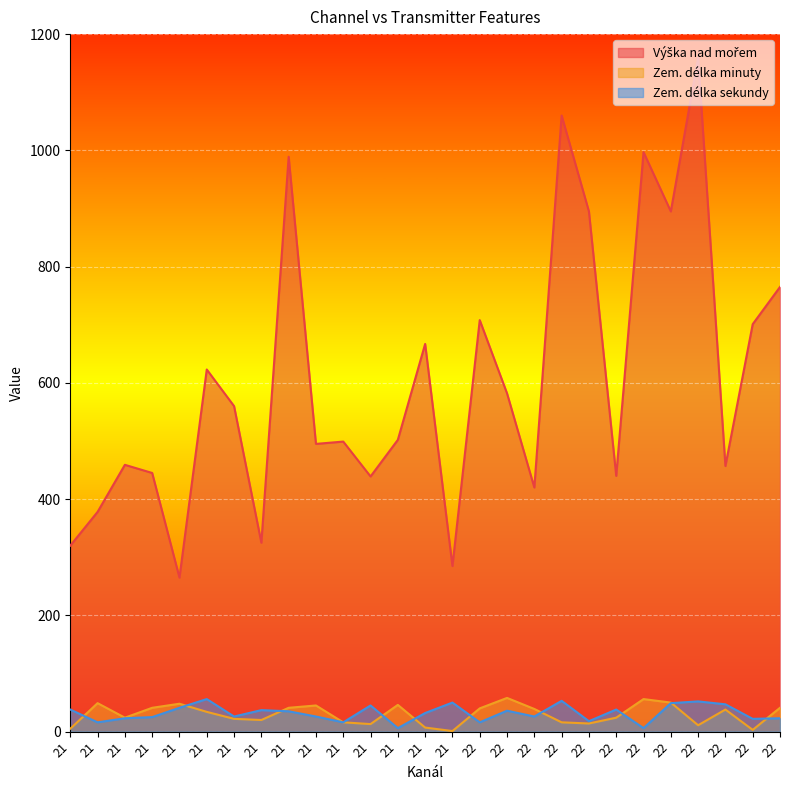

Between 21 and 21, which series saw the biggest shift?

Výška nad mořem